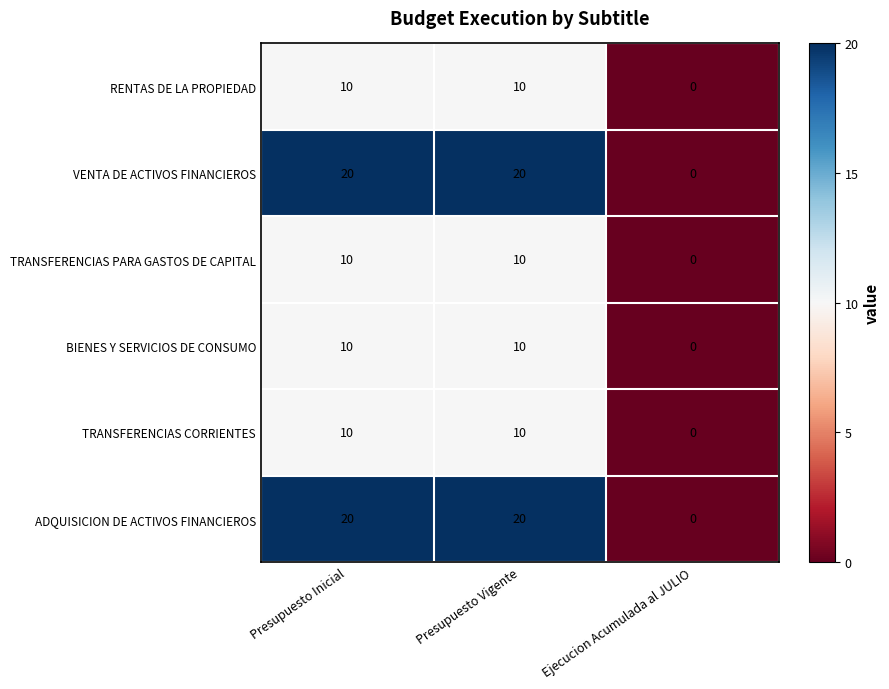

Reading left to right, what are all the values shown in this chart?

RENTAS DE LA PROPIEDAD: Presupuesto Inicial=10	Presupuesto Vigente=10	Ejecucion Acumulada al JULIO=0
VENTA DE ACTIVOS FINANCIEROS: Presupuesto Inicial=20	Presupuesto Vigente=20	Ejecucion Acumulada al JULIO=0
TRANSFERENCIAS PARA GASTOS DE CAPITAL: Presupuesto Inicial=10	Presupuesto Vigente=10	Ejecucion Acumulada al JULIO=0
BIENES Y SERVICIOS DE CONSUMO: Presupuesto Inicial=10	Presupuesto Vigente=10	Ejecucion Acumulada al JULIO=0
TRANSFERENCIAS CORRIENTES: Presupuesto Inicial=10	Presupuesto Vigente=10	Ejecucion Acumulada al JULIO=0
ADQUISICION DE ACTIVOS FINANCIEROS: Presupuesto Inicial=20	Presupuesto Vigente=20	Ejecucion Acumulada al JULIO=0